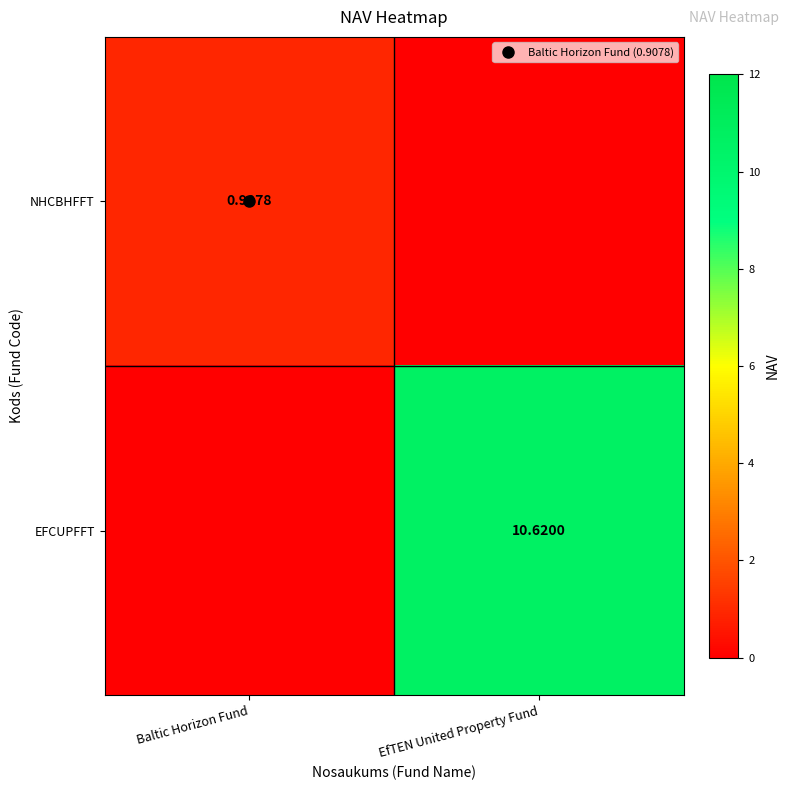

What is the total value across all series at Baltic Horizon Fund?

0.9